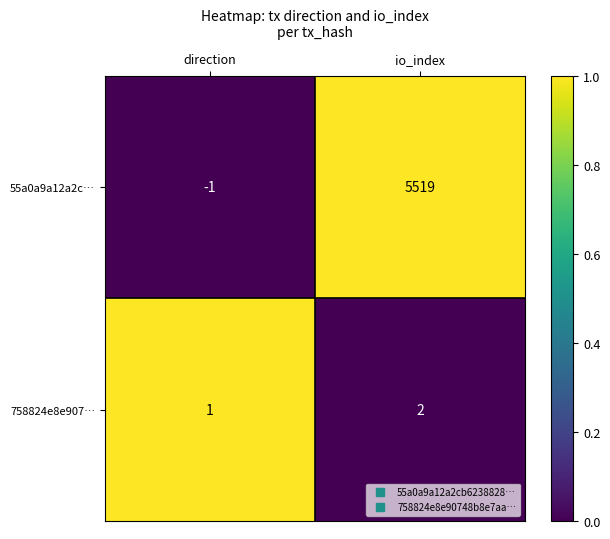

True or false: 758824e8e907… has a value of 3 at io_index.

False